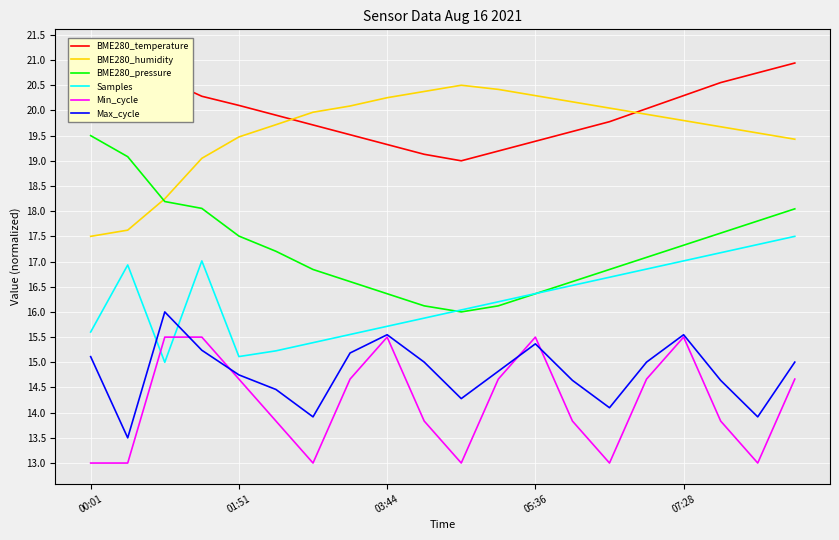

At which category does Min_cycle reach its first local valley?

6